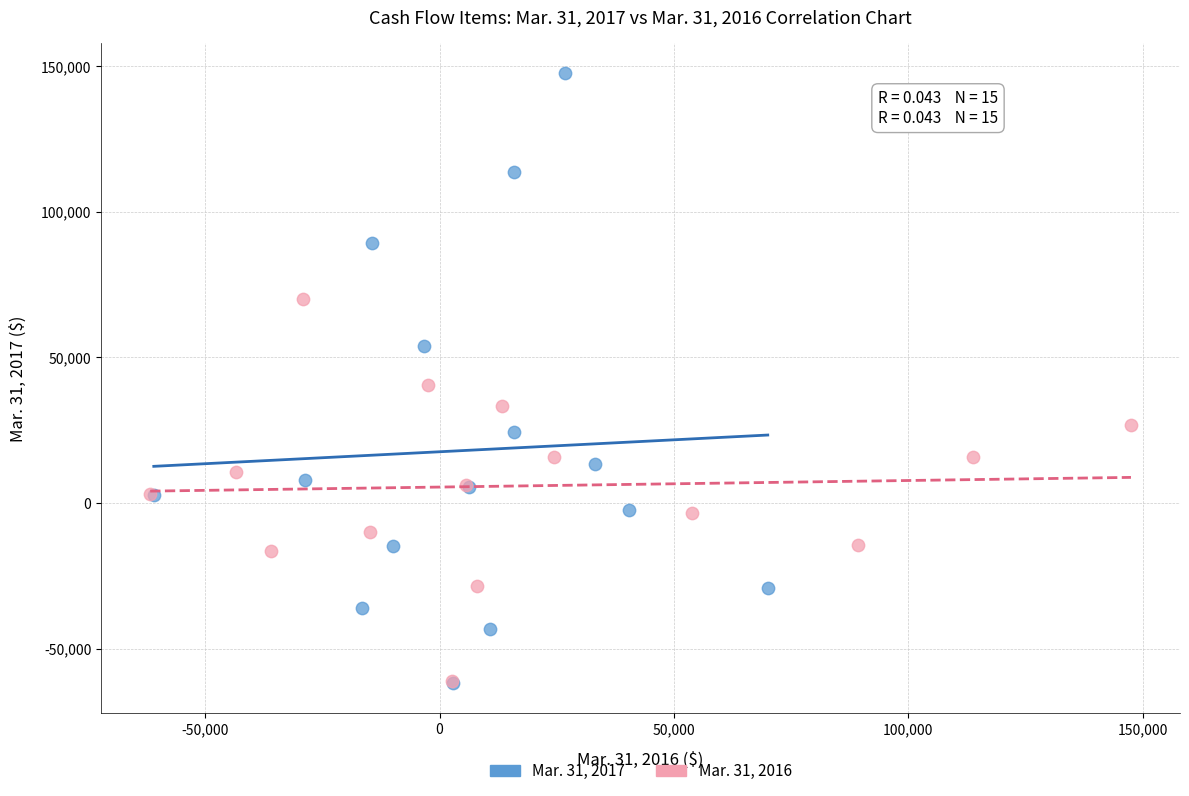

What are all the series names shown in the legend?

Mar. 31, 2017, Mar. 31, 2016